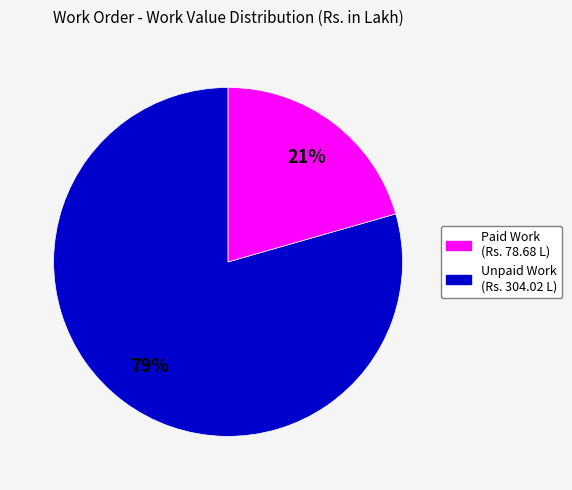

Does any single category account for the majority?

Yes